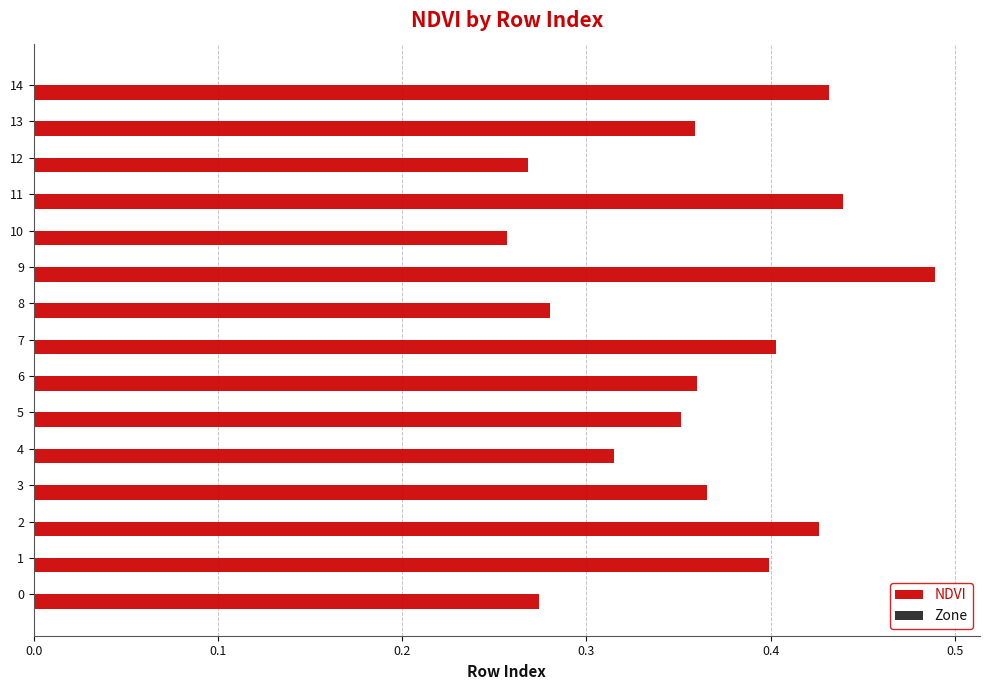

What is the sum of the values at 2 and 14?

0.9